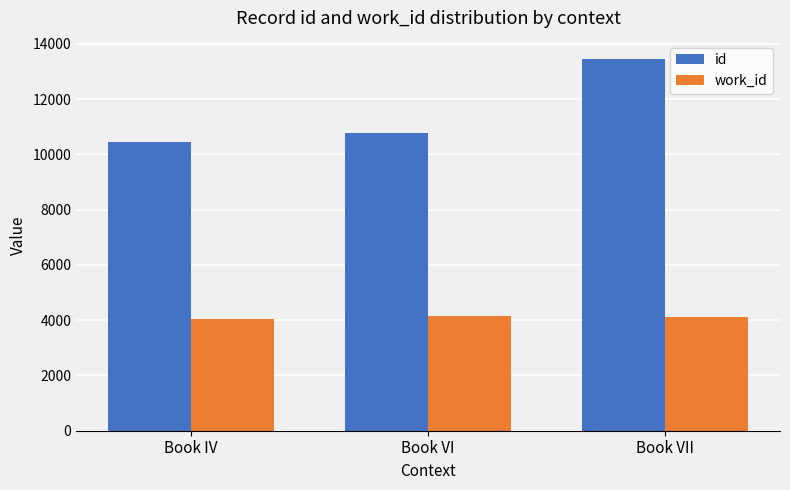

Which series has the largest range (max minus min)?

id